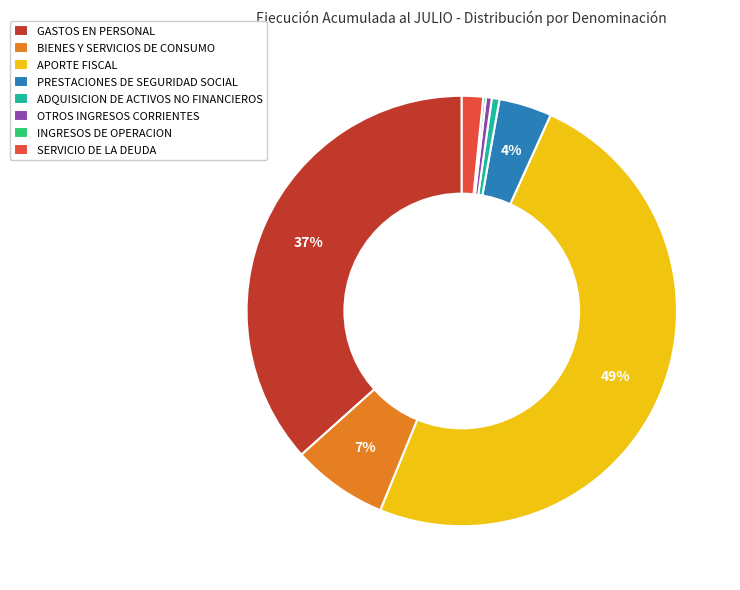

To the nearest percent, what portion does GASTOS EN PERSONAL represent?

37%